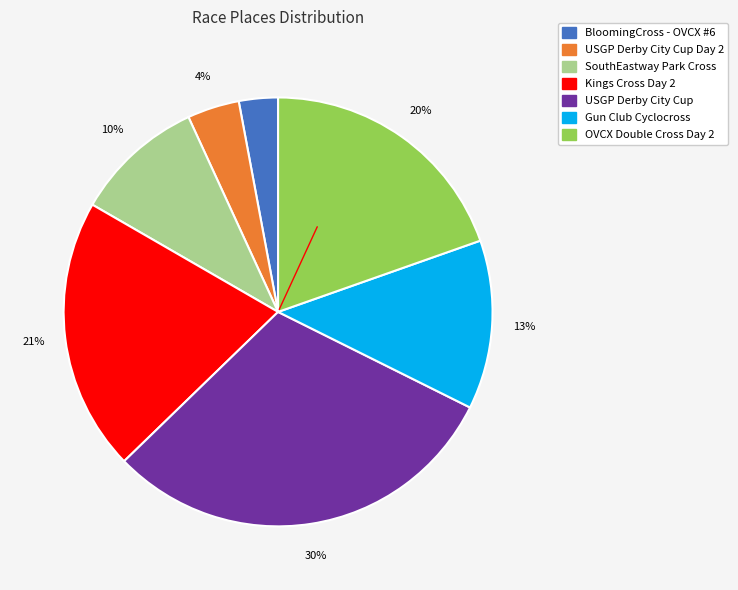

Is there a majority slice in this chart?

No